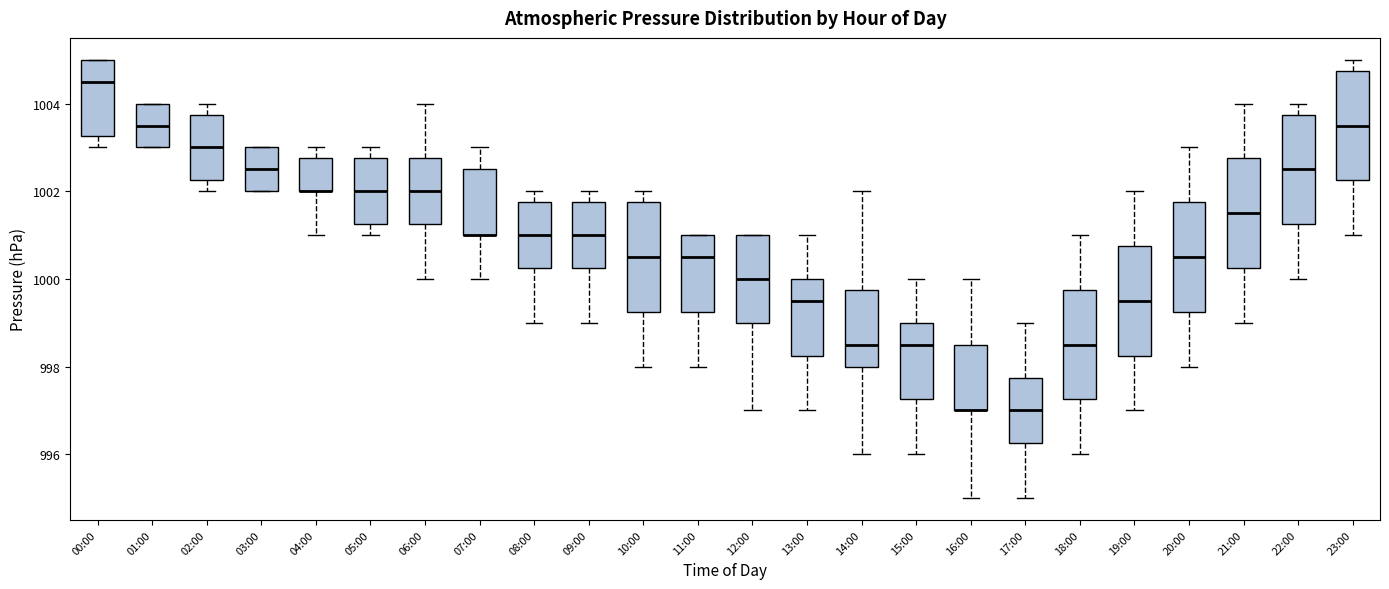

Where does the median line of the box for 18:00 sit on the y-axis? The values are not printed on the chart, so give them approximately, as read against the axis.

998.6